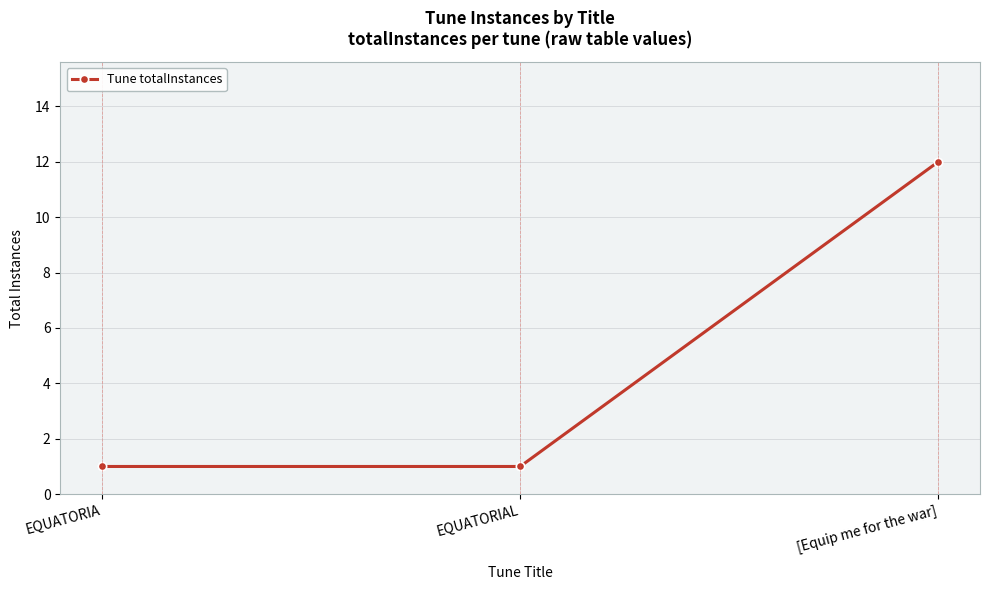

How many values are between 1 and 12?

3